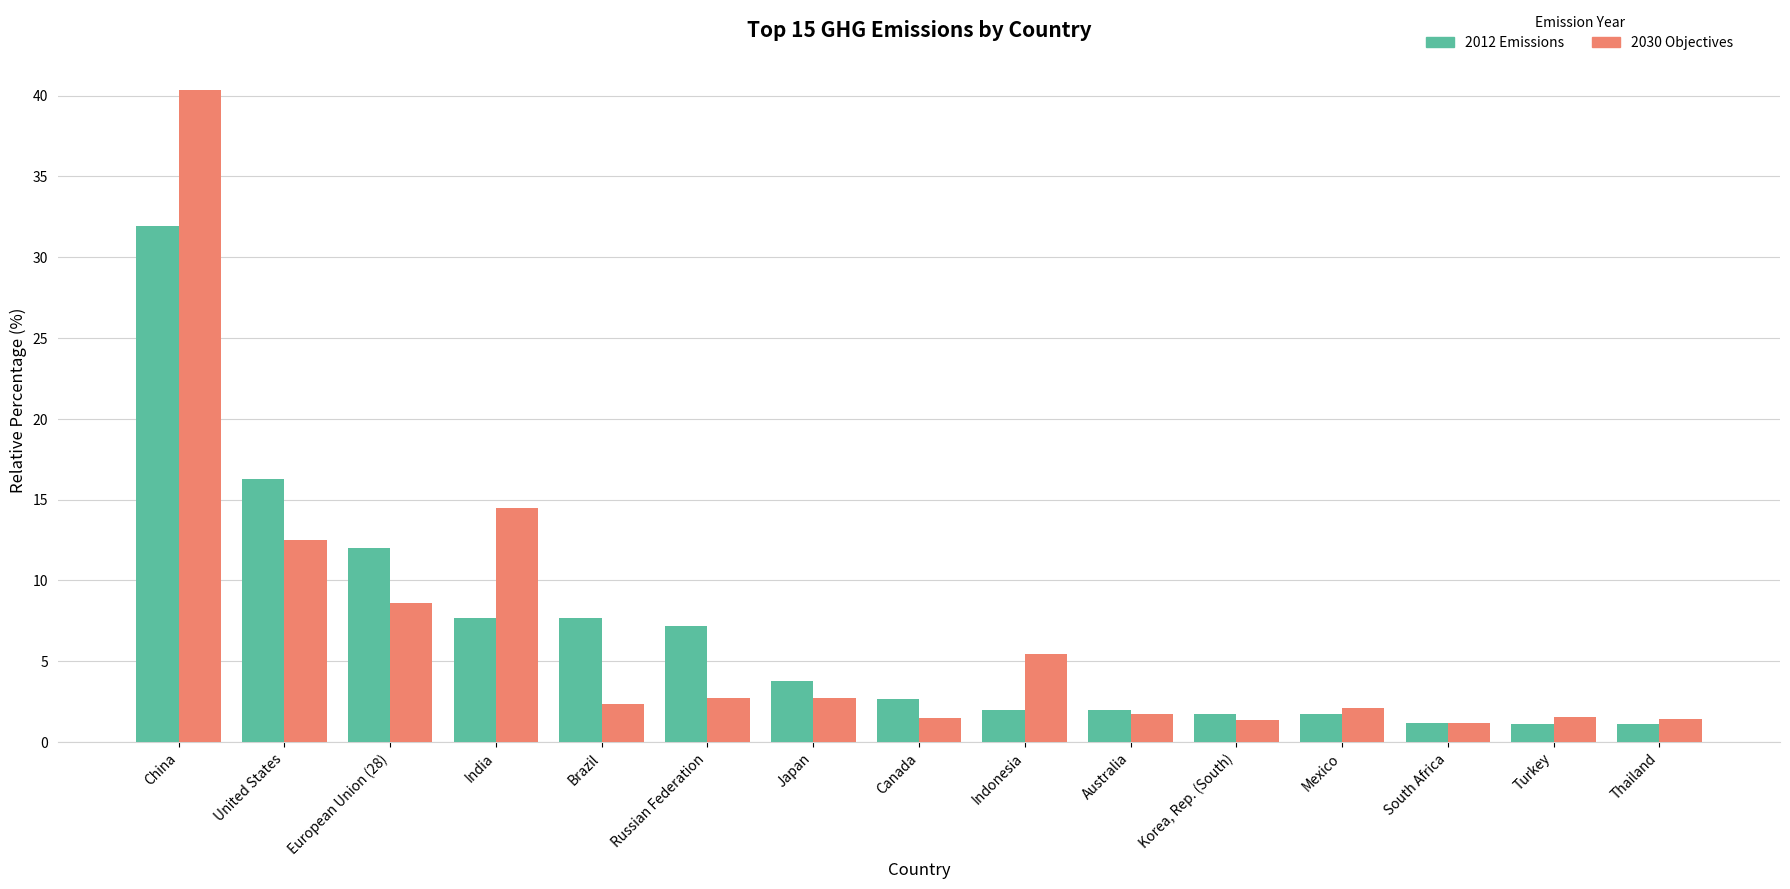

What is the total value across all series at Thailand?

2.6